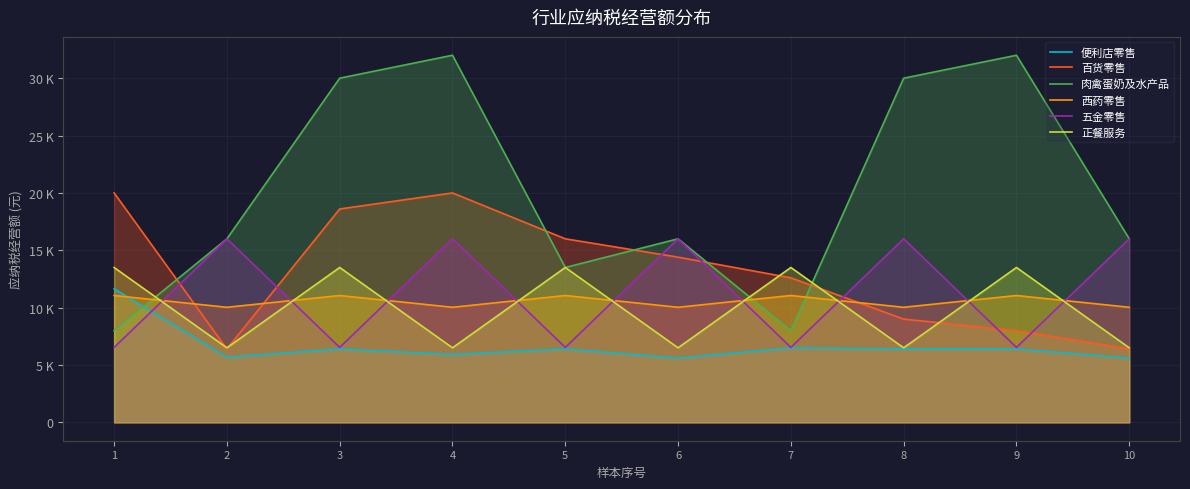

Reading left to right, what are all the values shown in this chart?

便利店零售: 11640.9	5683.1	6400.0	5923.2	6400.0	5600.0	6499.0	6400.0	6400.0	5600.0
百货零售: 20000.0	6400.0	18600.0	20000.0	16000.0	14400.0	12600.0	9000.0	8000.0	6400.0
肉禽蛋奶及水产品: 8000.0	16000.0	30000.0	32000.0	13500.0	16000.0	8000.0	30000.0	32000.0	16000.0
西药零售: 11058.0	10029.8	11058.0	10029.8	11058.0	10029.8	11058.0	10029.8	11058.0	10029.8
五金零售: 6533.8	16000.0	6533.8	16000.0	6533.8	16000.0	6533.8	16000.0	6533.8	16000.0
正餐服务: 13500.0	6499.0	13500.0	6499.0	13500.0	6499.0	13500.0	6499.0	13500.0	6499.0